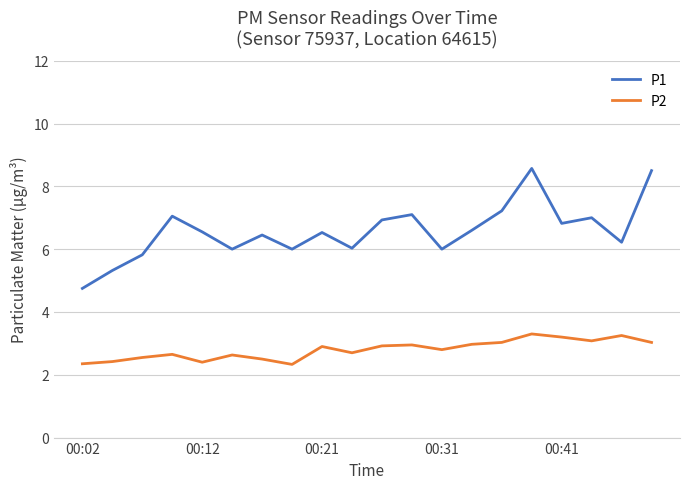

What is the difference between the maximum and minimum values in the P2 series?

1.0